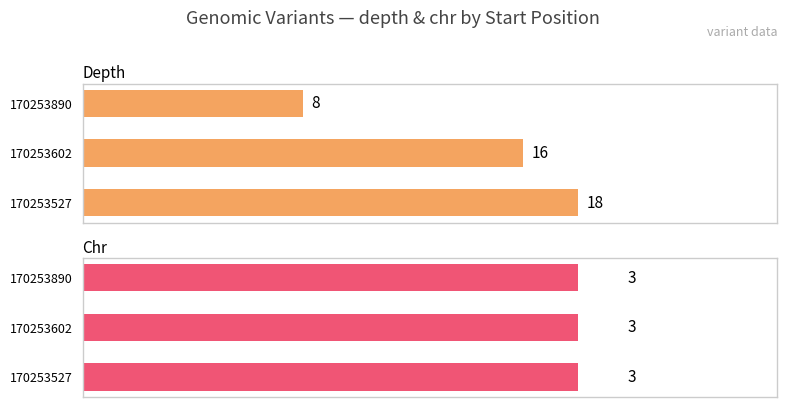

At how many categories does at least one series exceed 12?

2